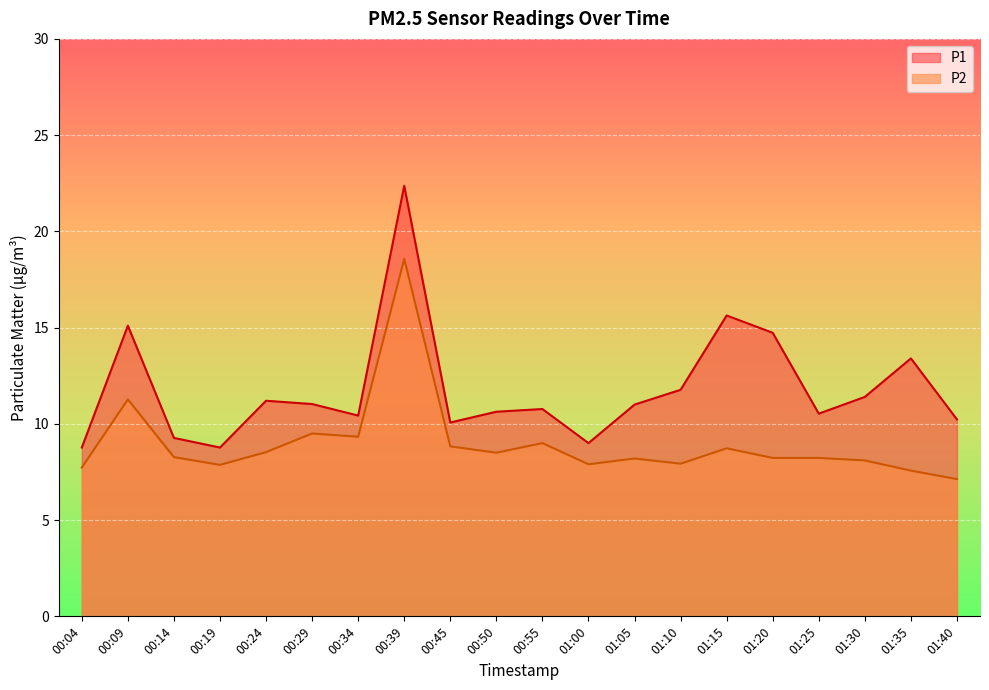

True or false: P1 and P2 cross at least once.

False